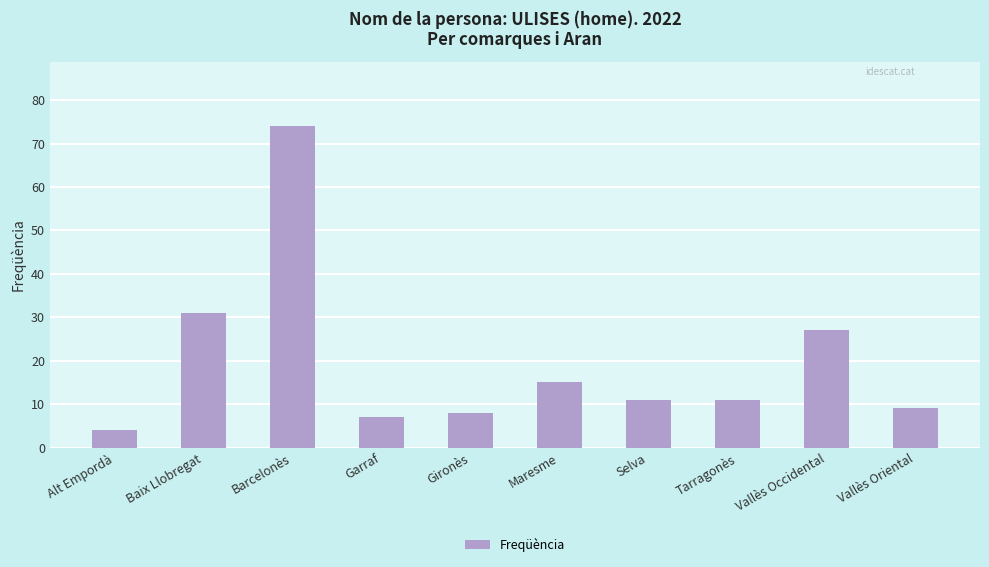

What is the label of the 6th bar from the left?

Maresme